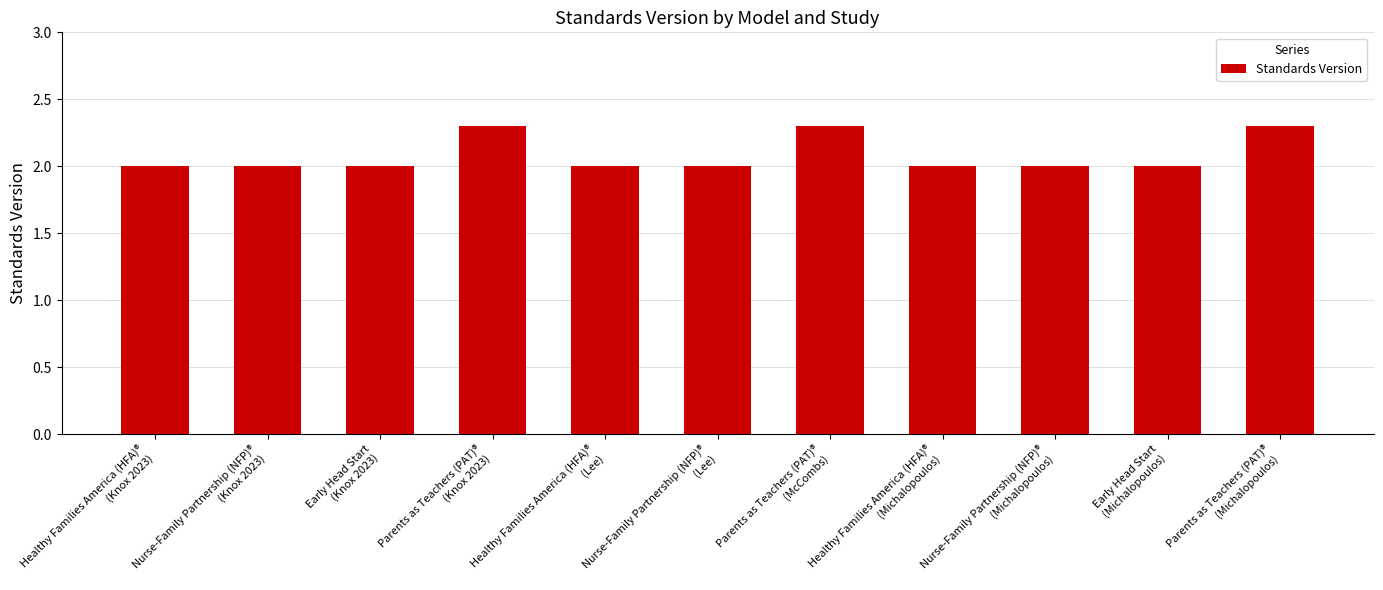

What is the change in value from Parents as Teachers (PAT)®
(McCombs) to Nurse-Family Partnership (NFP)®
(Michalopoulos)?

-0.3